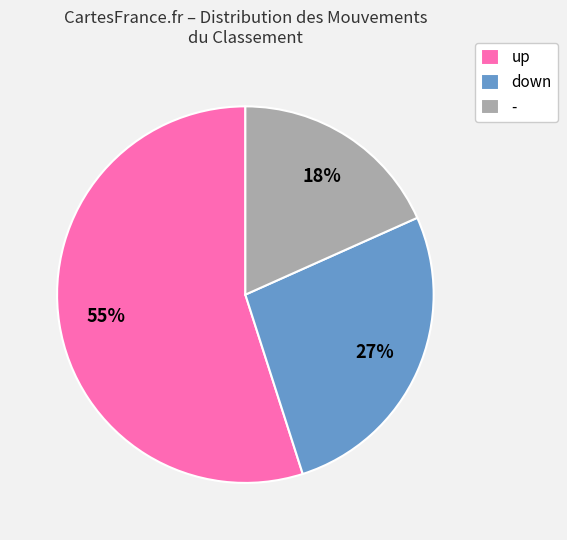

Between down and -, which is larger?

down